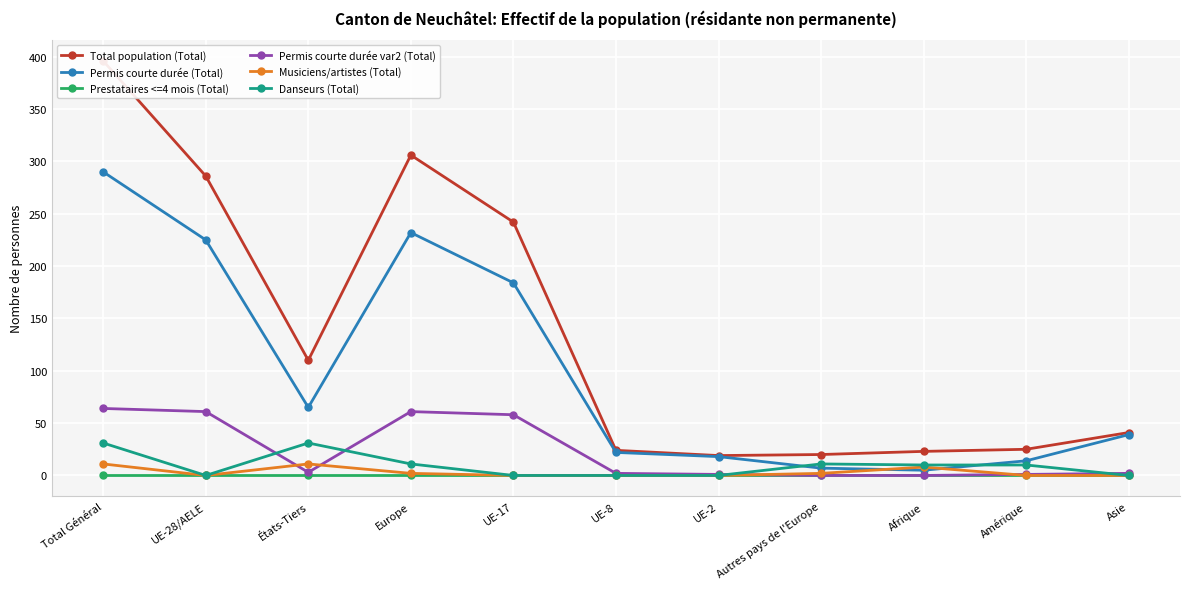

True or false: Musiciens/artistes (Total) and Prestataires <=4 mois (Total) intersect in this chart.

False